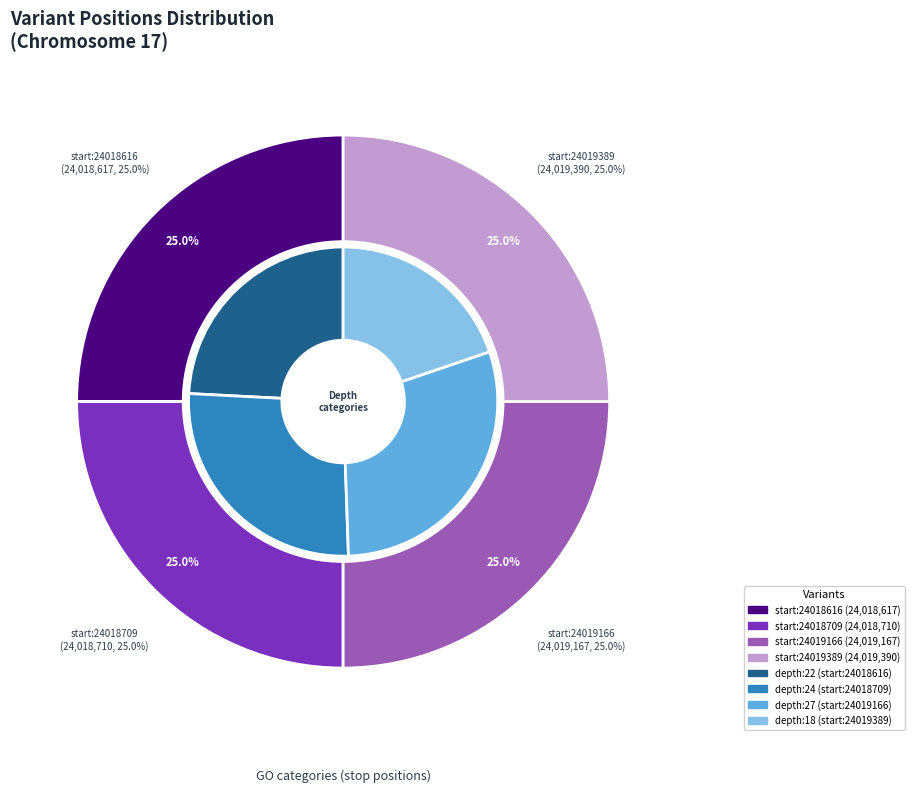

Approximately how many times larger is the value at 24018709 compared to 24019389?

1.0